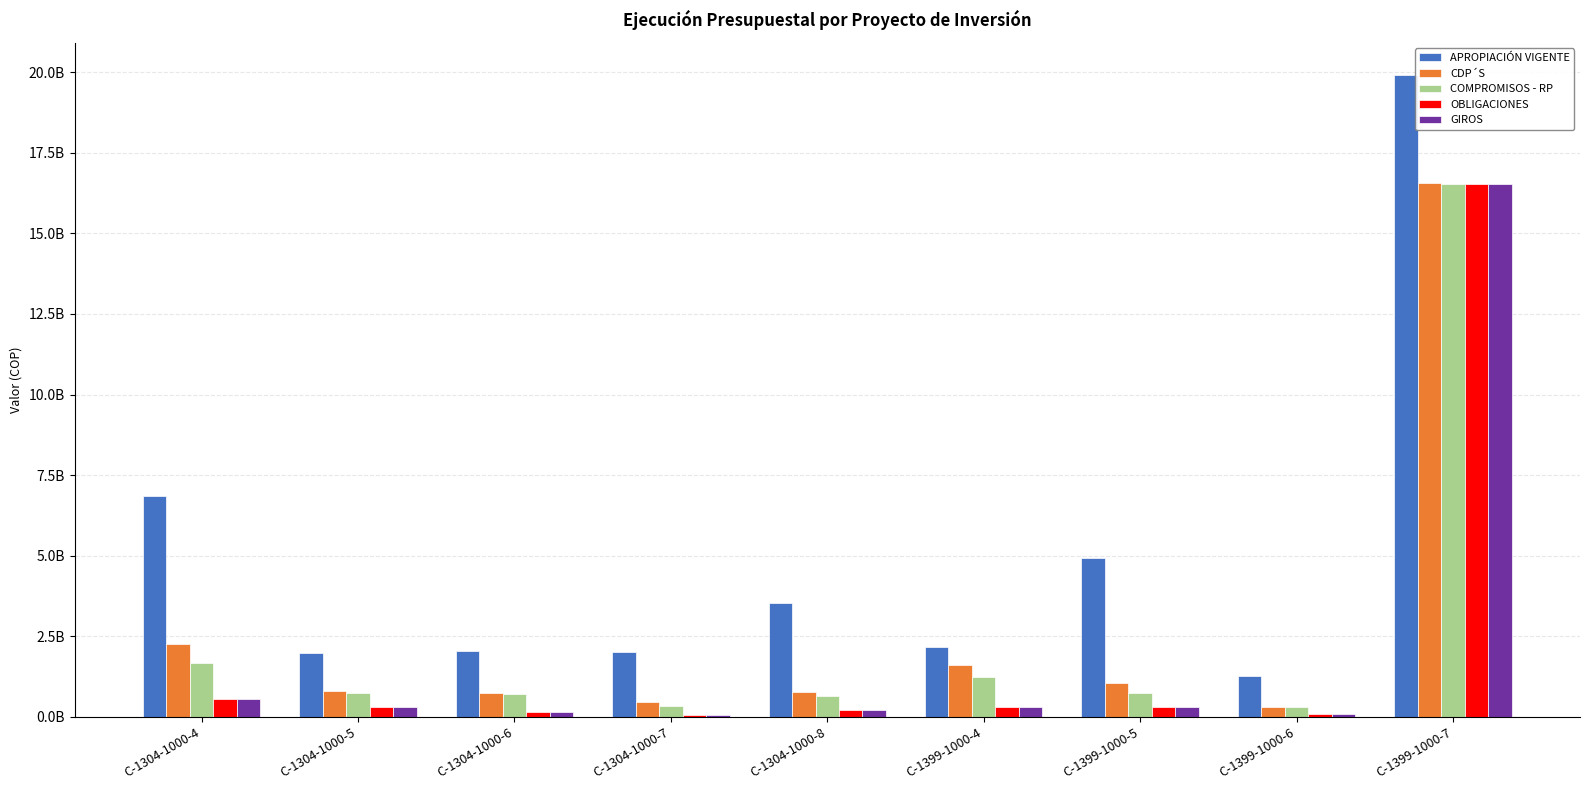

What position from the left is C-1304-1000-7?

4